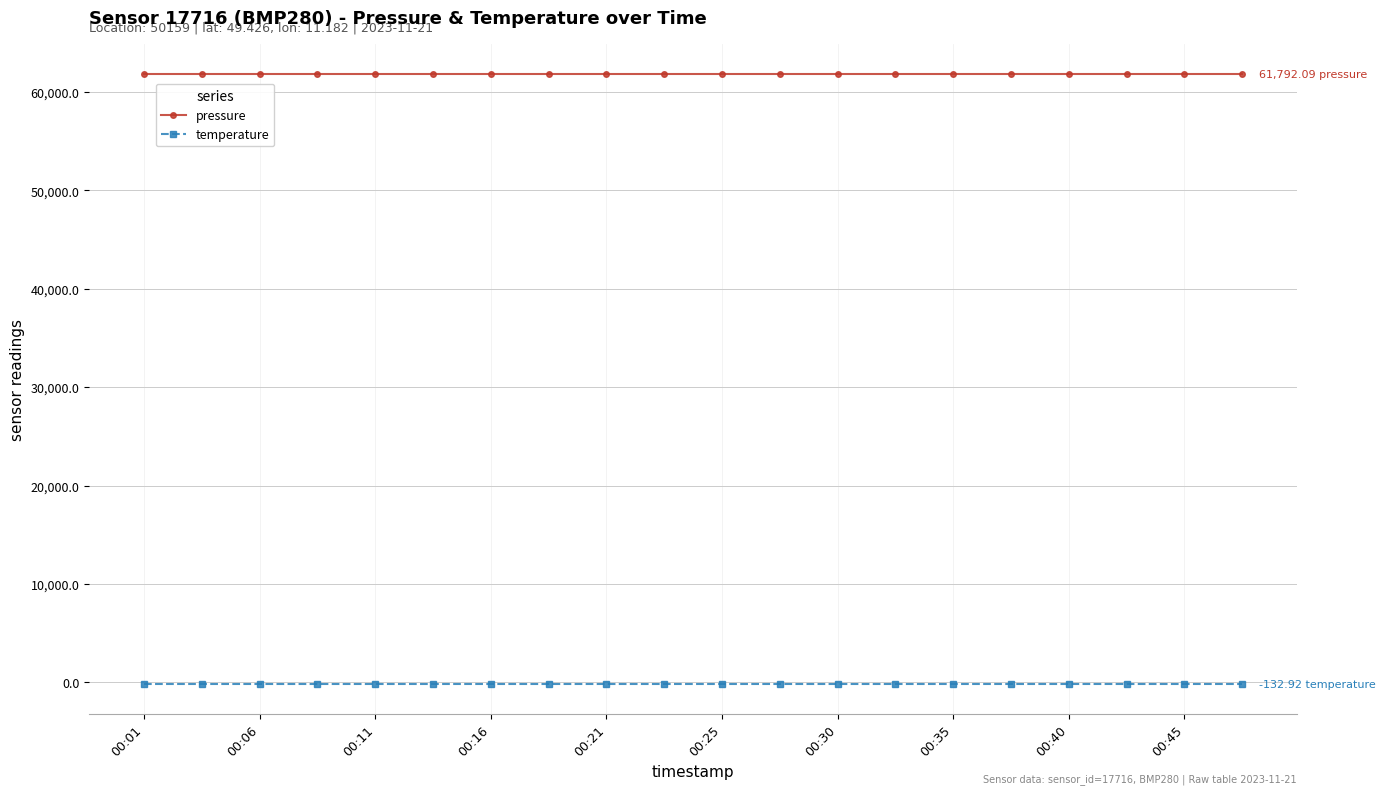

True or false: pressure and temperature cross at least once.

False